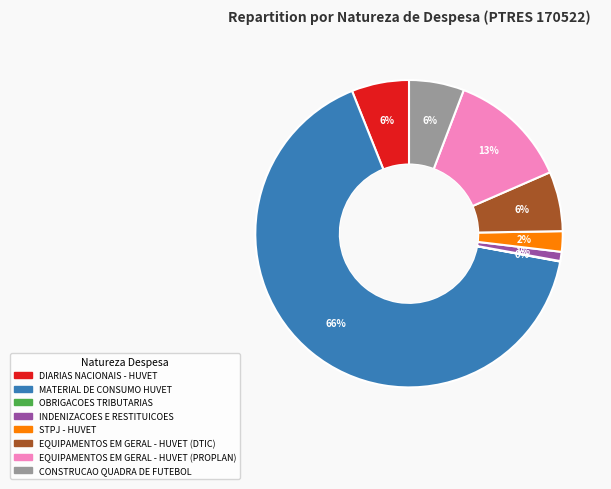

Does any single category account for the majority?

Yes